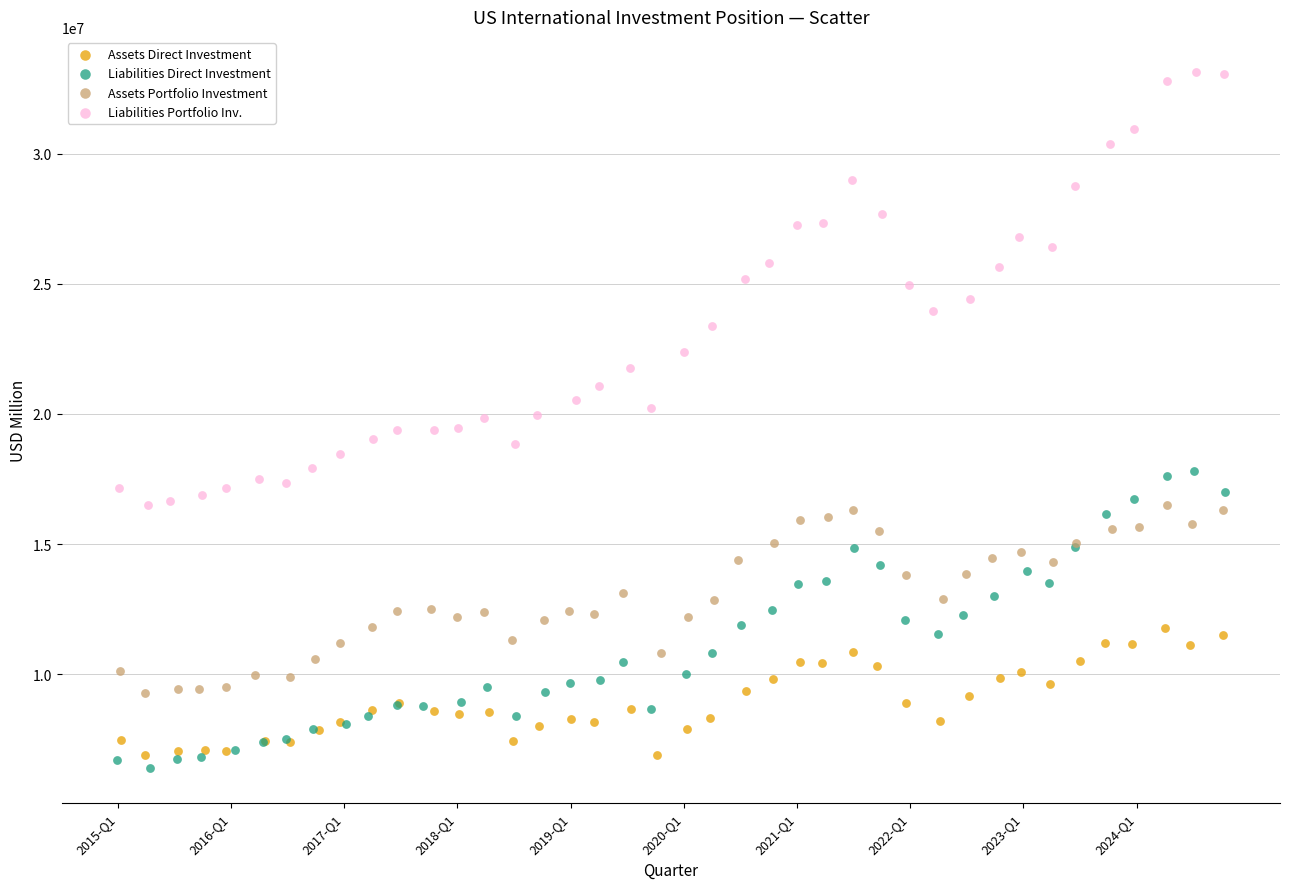

Which series contains the lowest Y value?

Liabilities Direct Investment